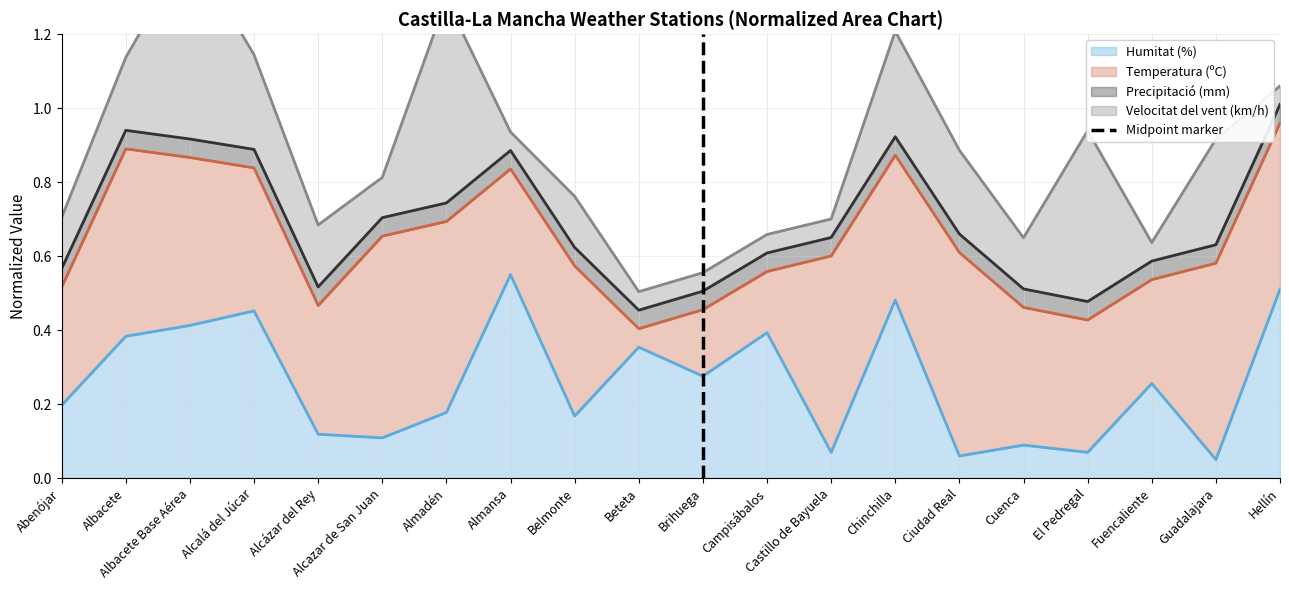

The value of Humitat (%) at Albacete is 0.1. True or false?

False